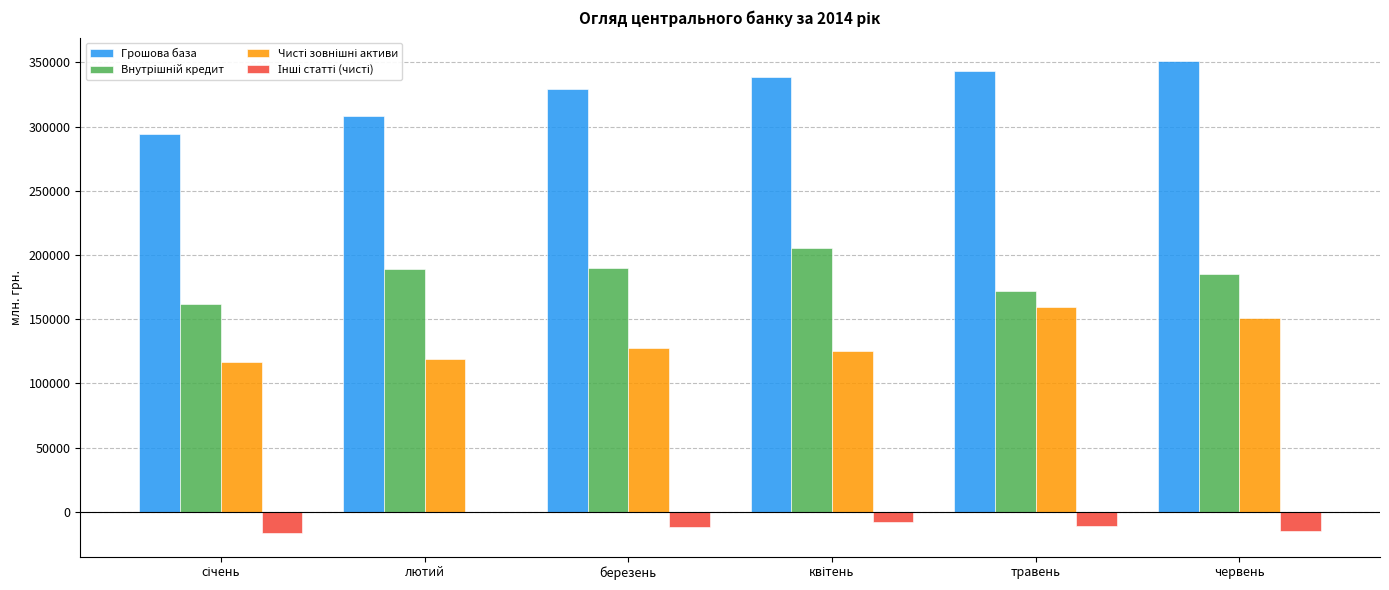

Which series has the largest total across all categories?

Грошова база